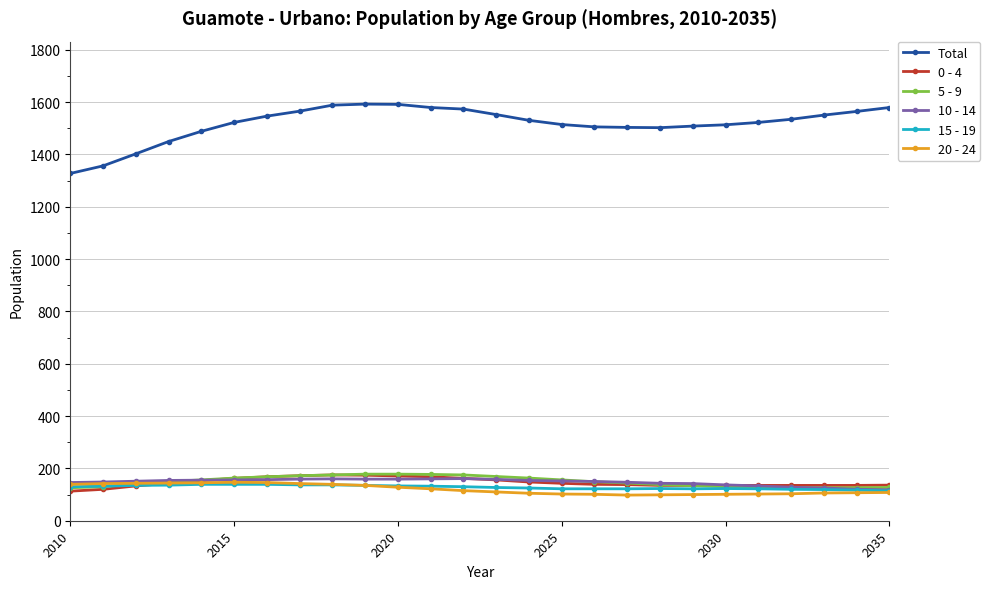

What is the value of the 0 - 4 point at the 3rd from the left?

133